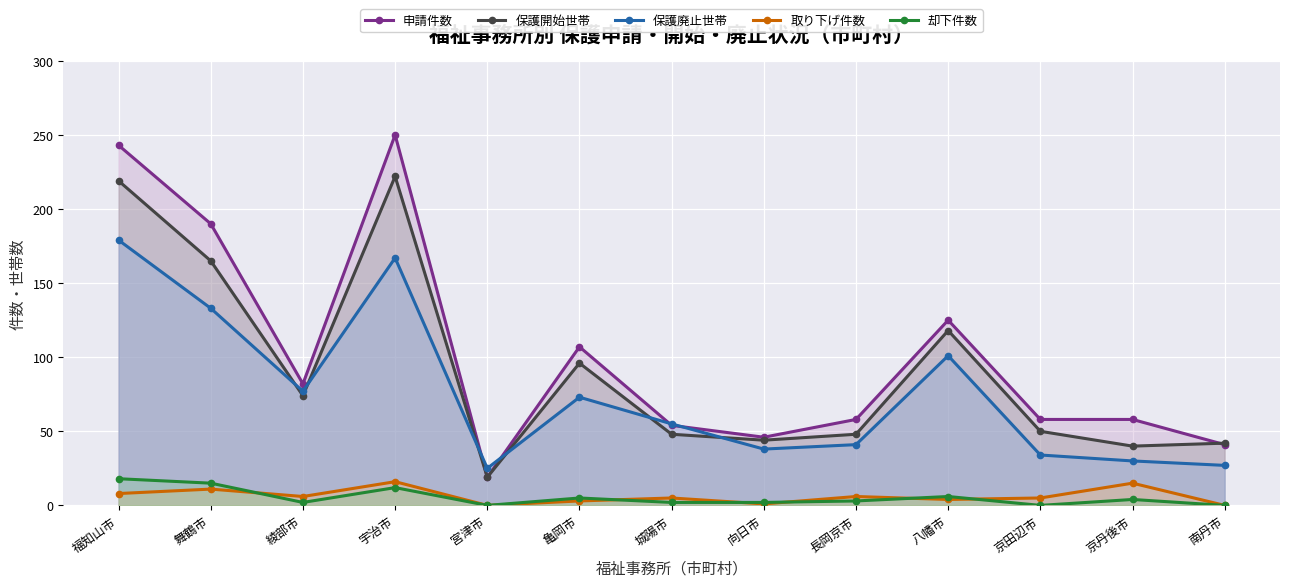

The 保護開始世帯 series shows 118 at 八幡市. True or false?

True